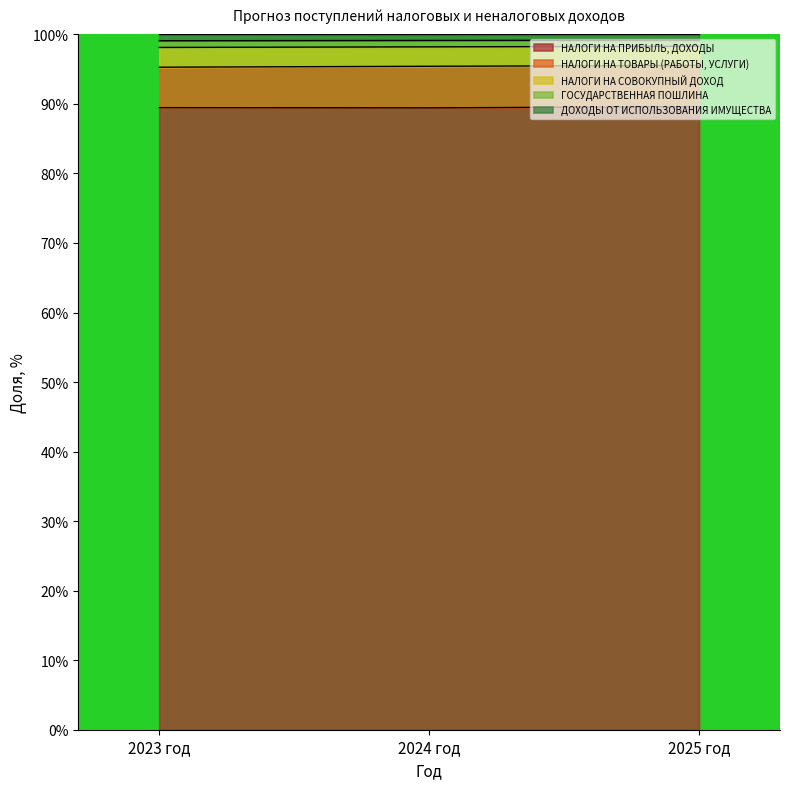

True or false: НАЛОГИ НА ТОВАРЫ (РАБОТЫ, УСЛУГИ) has a value of 95.5 at 2025 год.

True